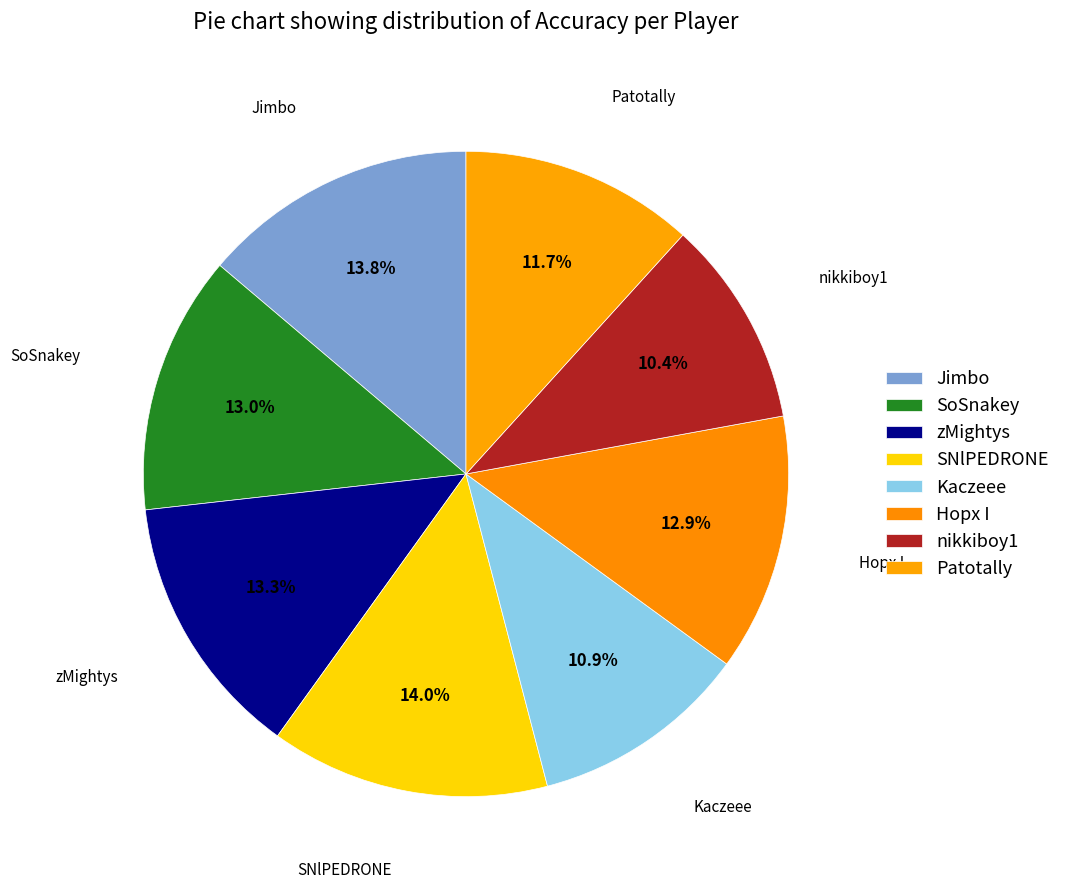

How many segments does this pie chart have?

8